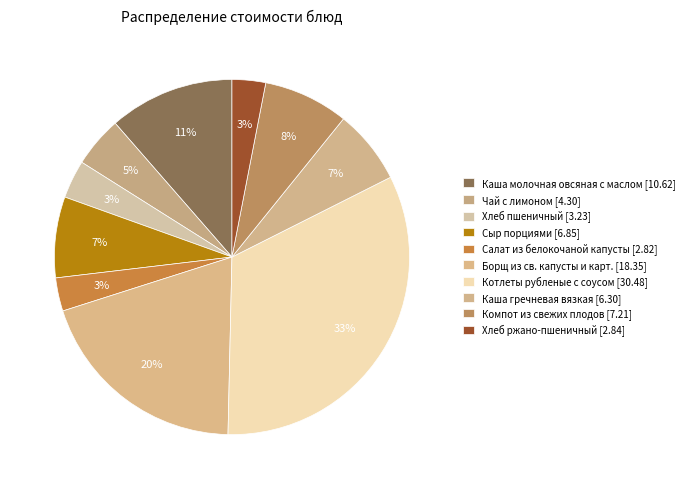

Which has a higher value, Сыр порциями or Салат из белокочаной капусты?

Сыр порциями